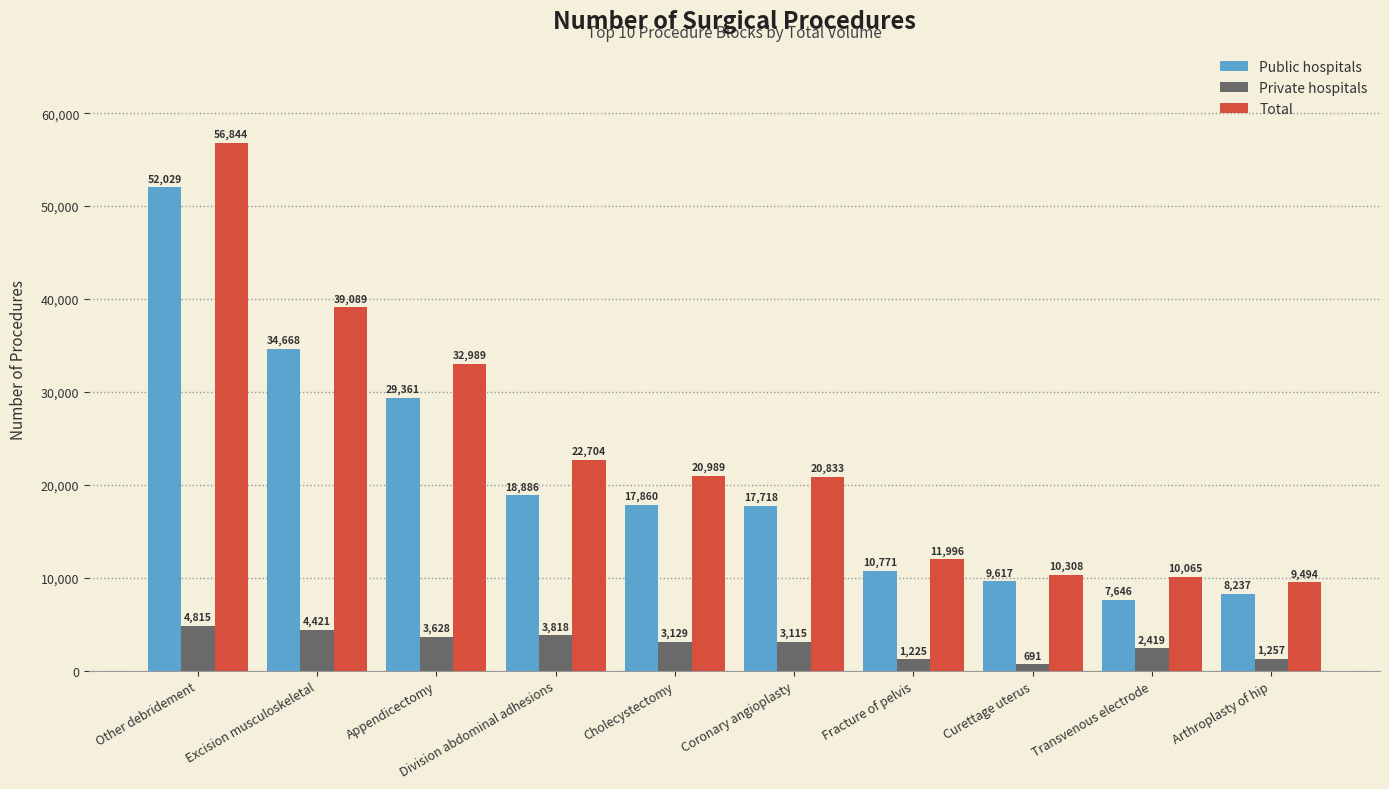

What is the average value of the Private hospitals series?

2852